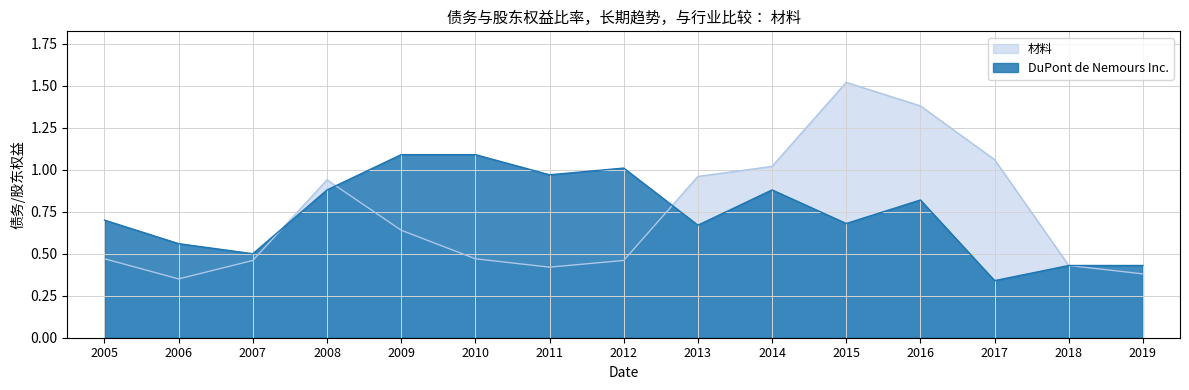

Reading left to right, what are all the values shown in this chart?

DuPont de Nemours Inc.: 0.7	0.6	0.5	0.9	1.1	1.1	1.0	1.0	0.7	0.9	0.7	0.8	0.3	0.4	0.4
材料: 0.5	0.3	0.5	0.9	0.6	0.5	0.4	0.5	1.0	1.0	1.5	1.4	1.1	0.4	0.4